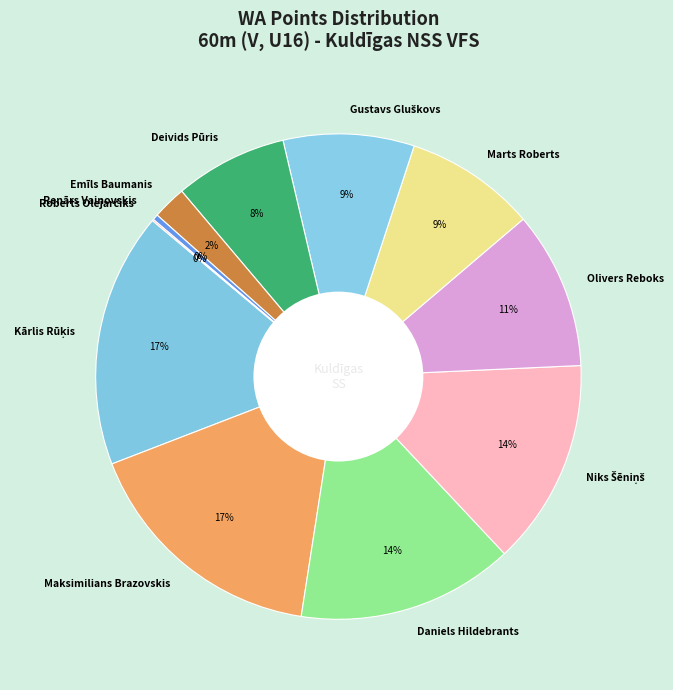

Which has a higher value, Emīls Baumanis or Daniels Hildebrants?

Daniels Hildebrants